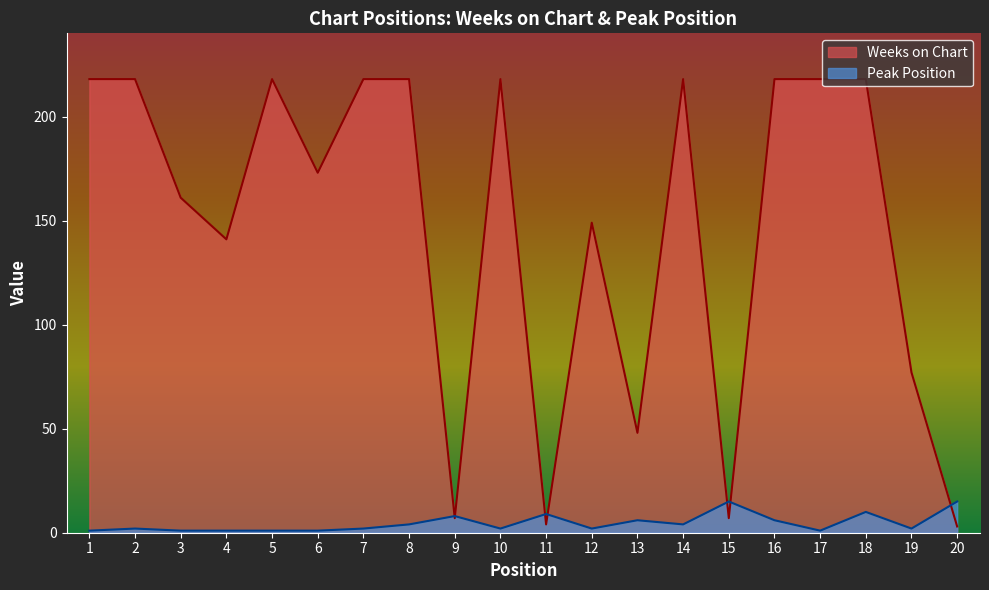

What are all the series names shown in the legend?

Weeks on Chart, Peak Position